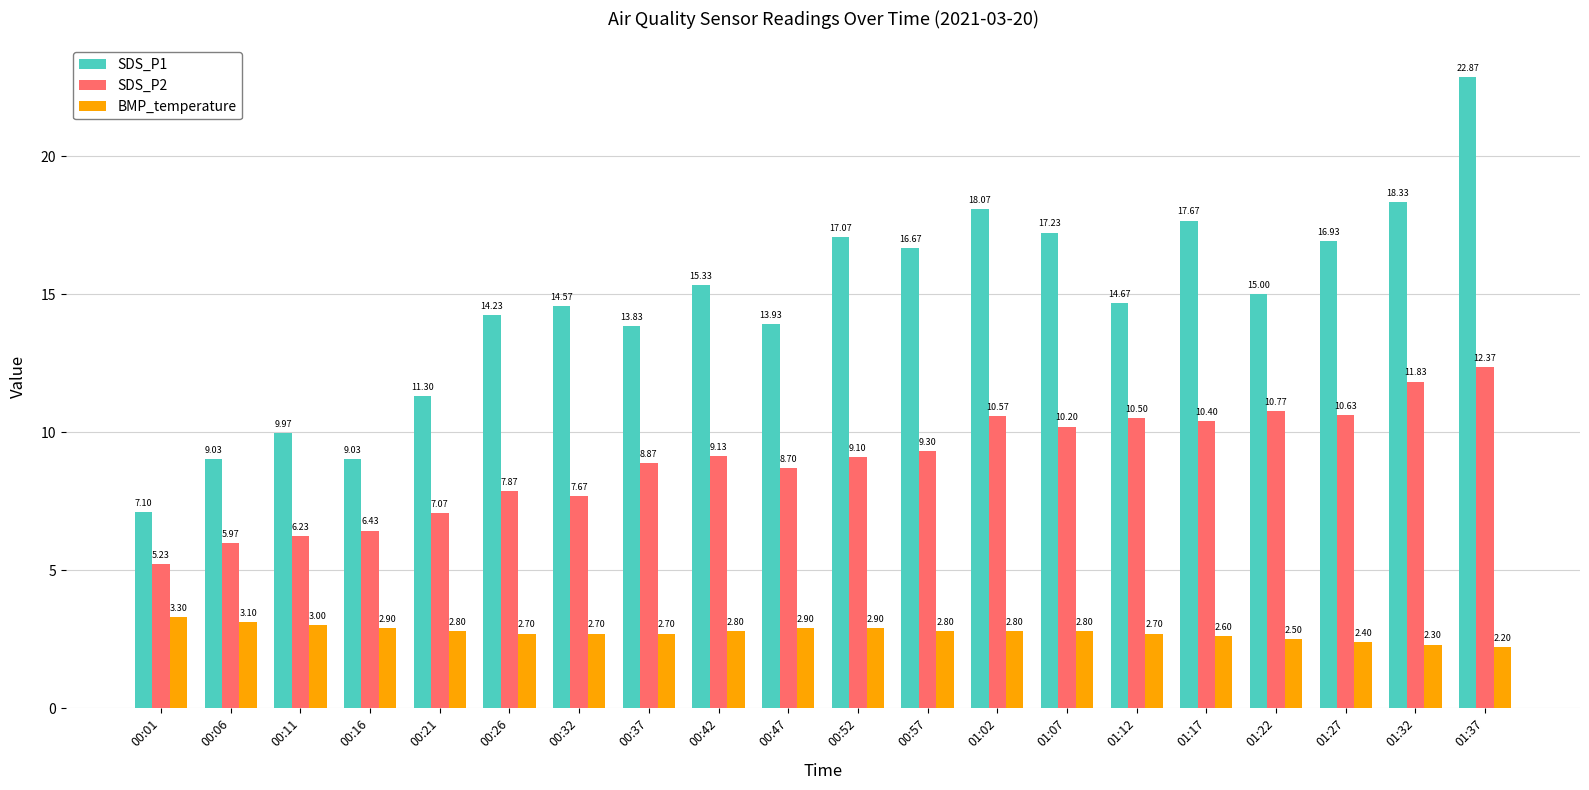

What is the total value across all series at 01:32?

32.5